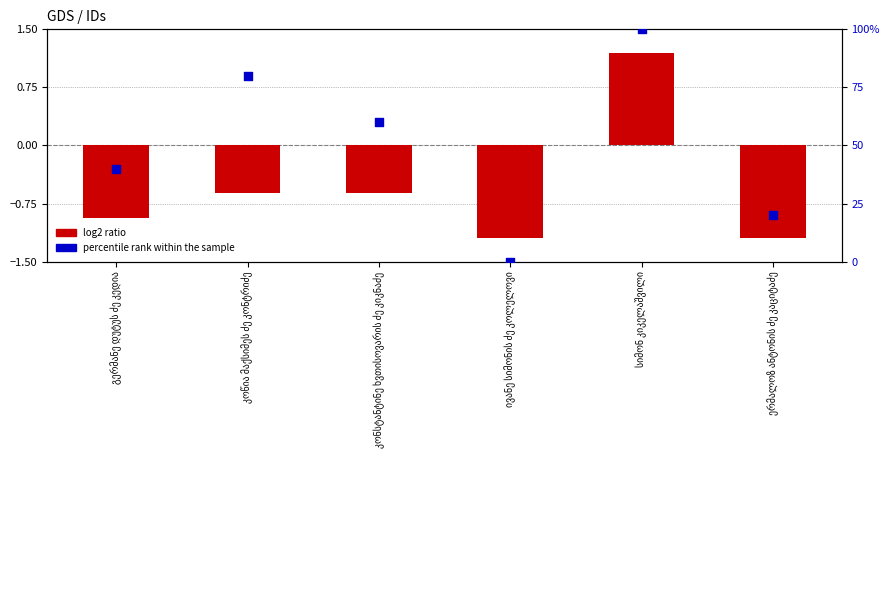

Which series reaches the maximum Y coordinate?

percentile rank within the sample